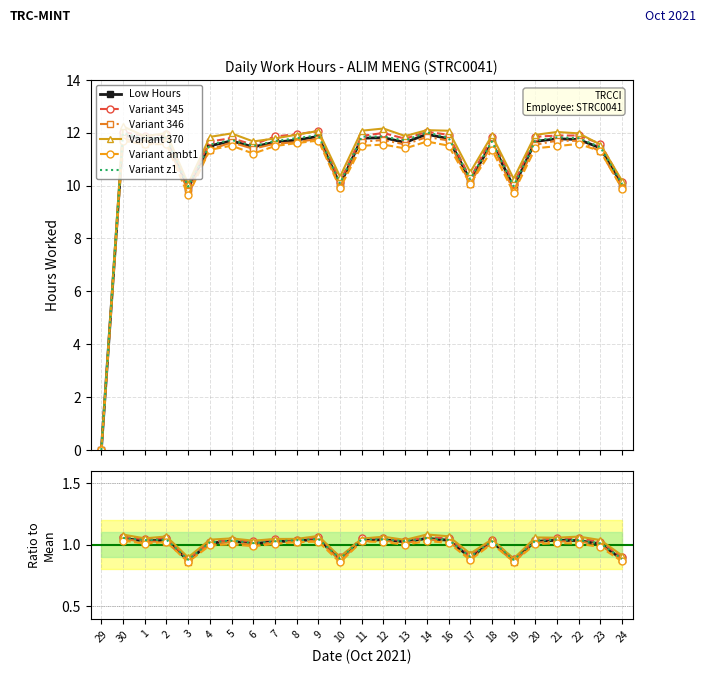

True or false: Variant 346 and Variant 370 cross at least once.

False